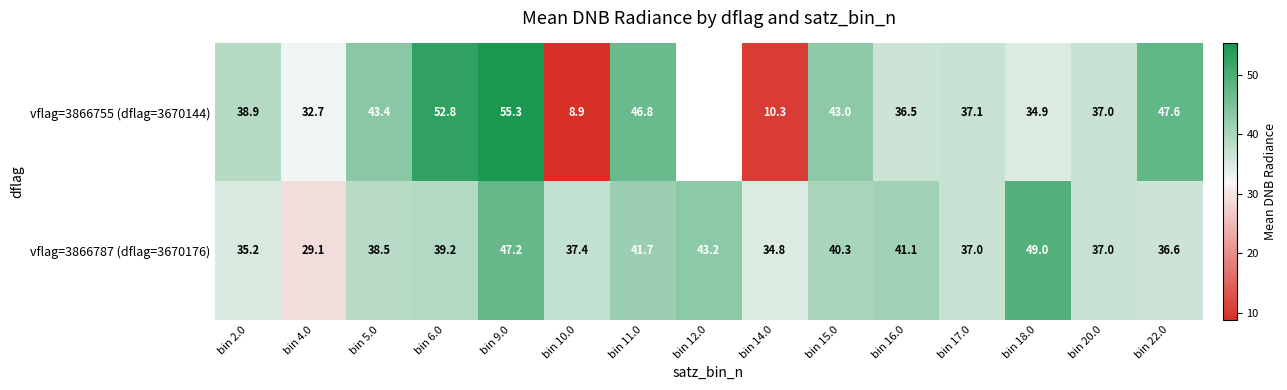

Where is vflag=3866787 (dflag=3670176) nearest to the value 39?

bin 6.0